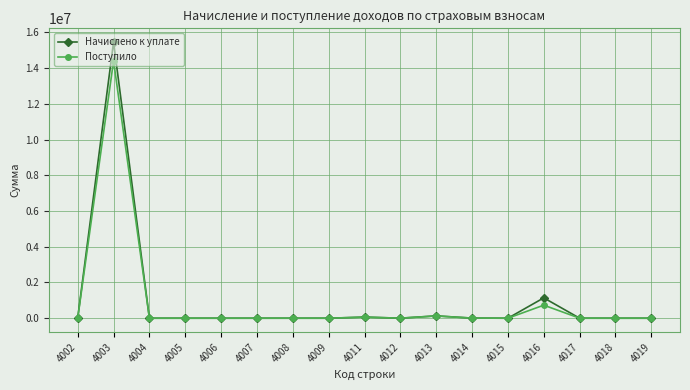

Where does the Поступило series first go above 799?

4003